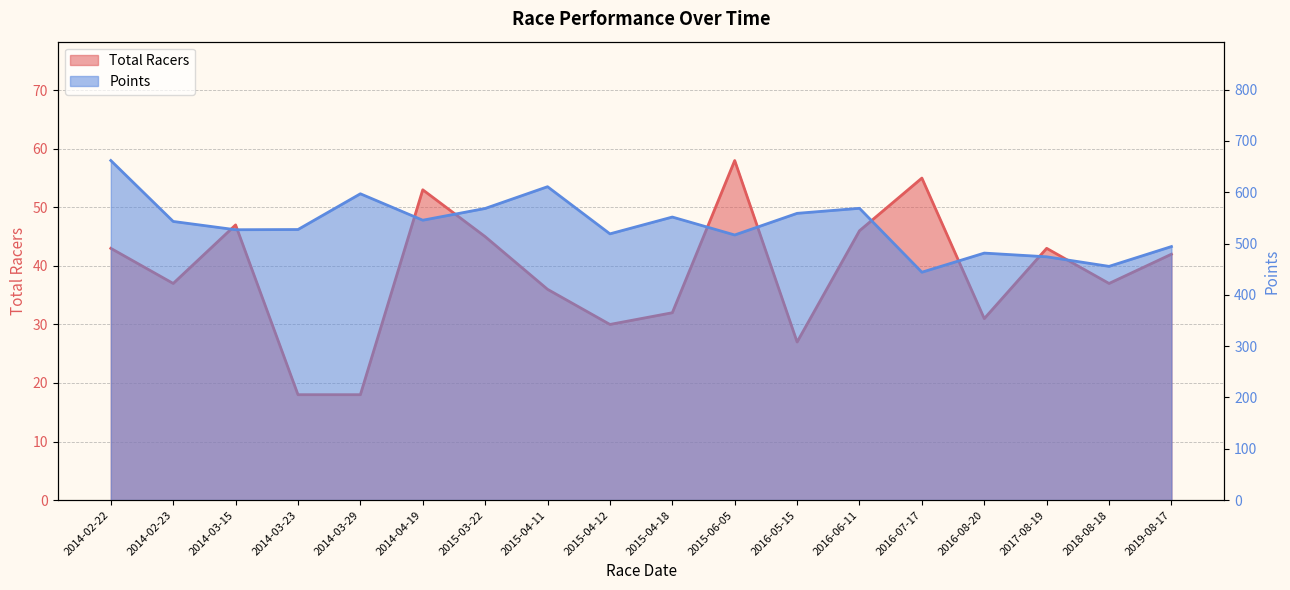

True or false: Total Racers has a value of 14.7 at 2015-04-12.

False